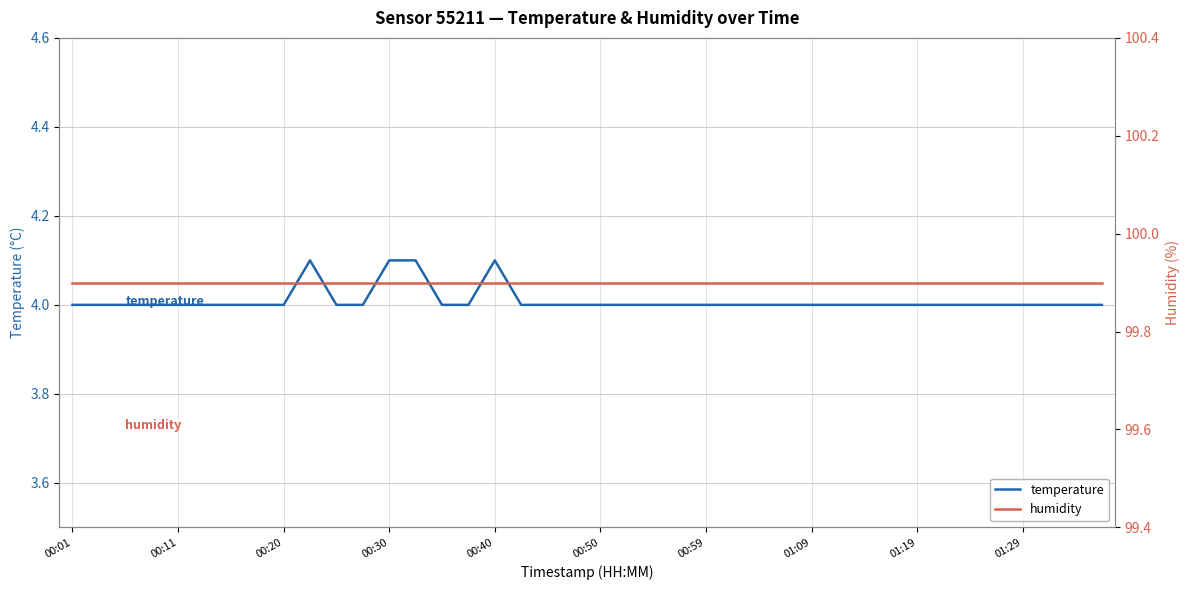

Reading right to left, list all the values displayed in this chart.

temperature: 4.0	4.0	4.0	4.0	4.0	4.0	4.0	4.0	4.0	4.0	4.0	4.0	4.0	4.0	4.0	4.0	4.0	4.0	4.0	4.0	4.0	4.0	4.0	4.1	4.0	4.0	4.1	4.1	4.0	4.0	4.1	4.0	4.0	4.0	4.0	4.0	4.0	4.0	4.0	4.0
humidity: 99.9	99.9	99.9	99.9	99.9	99.9	99.9	99.9	99.9	99.9	99.9	99.9	99.9	99.9	99.9	99.9	99.9	99.9	99.9	99.9	99.9	99.9	99.9	99.9	99.9	99.9	99.9	99.9	99.9	99.9	99.9	99.9	99.9	99.9	99.9	99.9	99.9	99.9	99.9	99.9